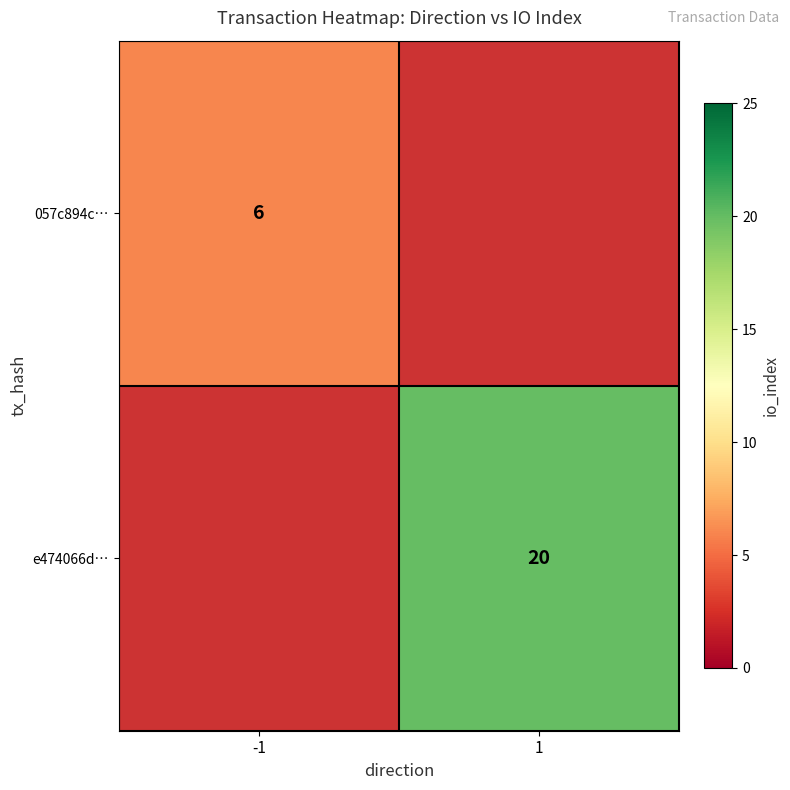

What is the greatest value displayed?

20.0